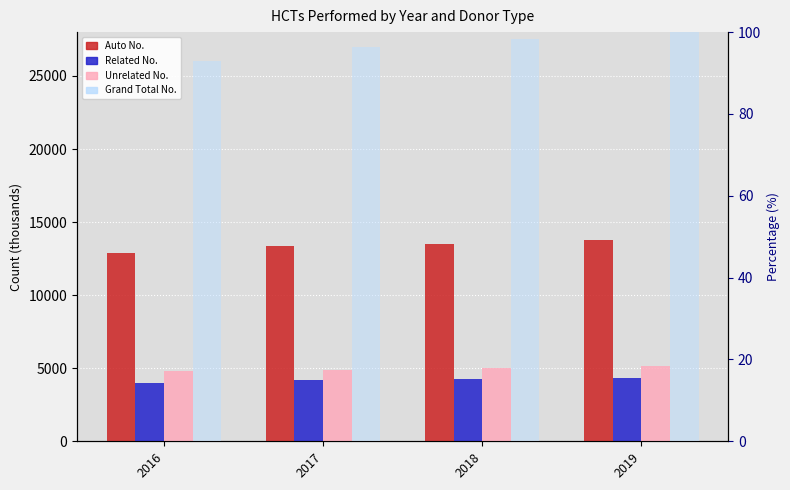

What are all the series names shown in the legend?

Auto No., Related No., Unrelated No., Grand Total No.